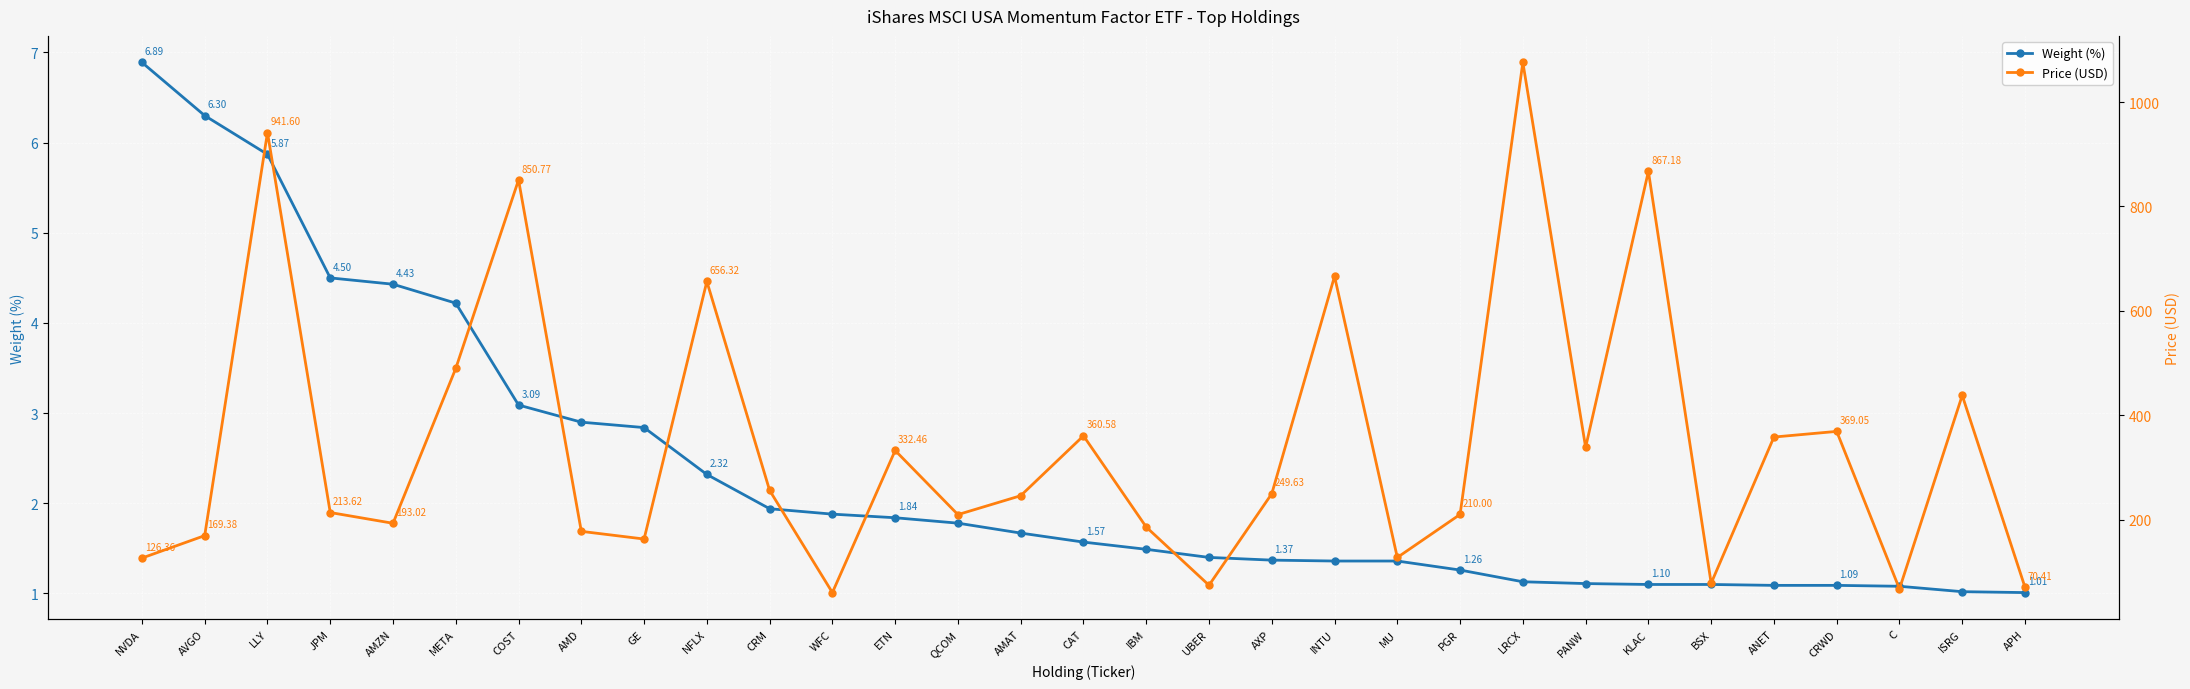

What is the label of the 12th point from the right?

INTU